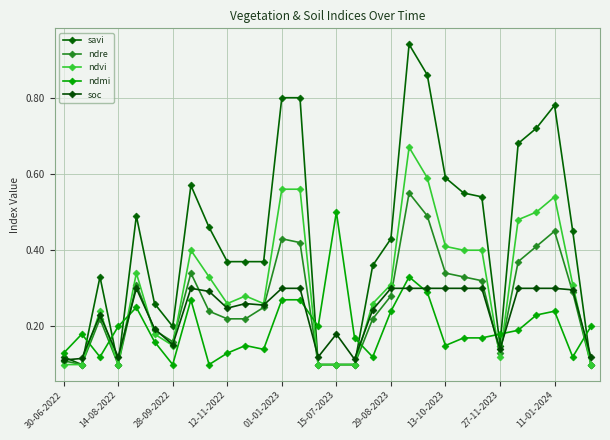

At which category does the chart reach its minimum across all series?

14-08-2022